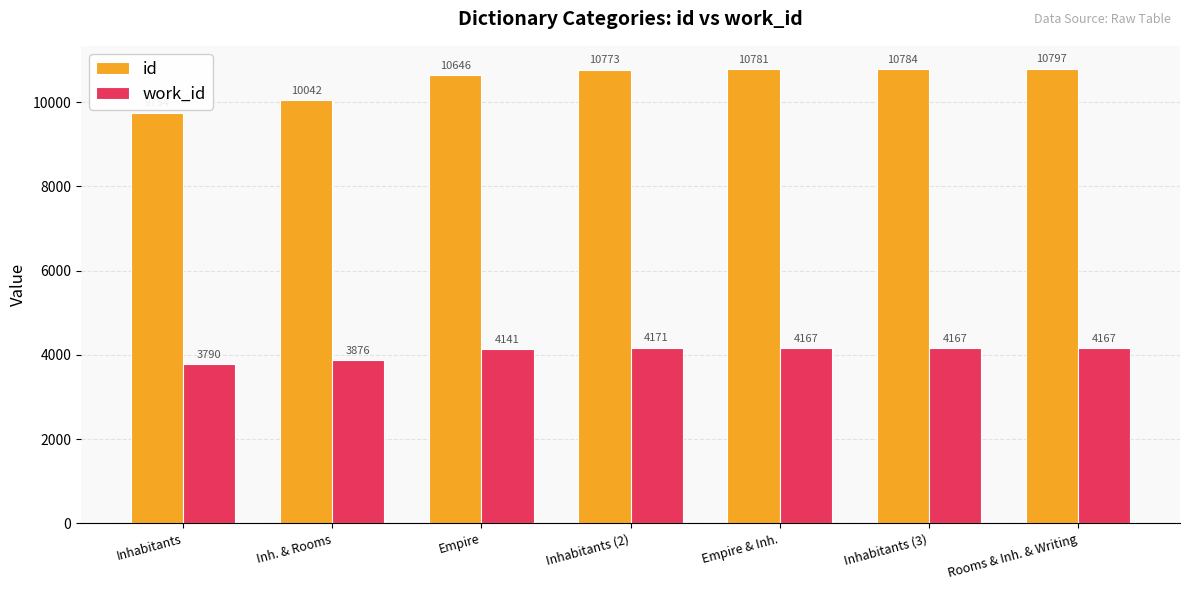

At how many categories does at least one series exceed 6772?

7